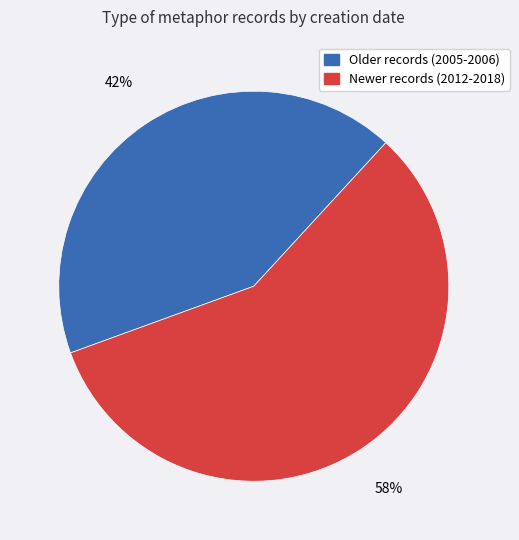

Is there a majority slice in this chart?

Yes